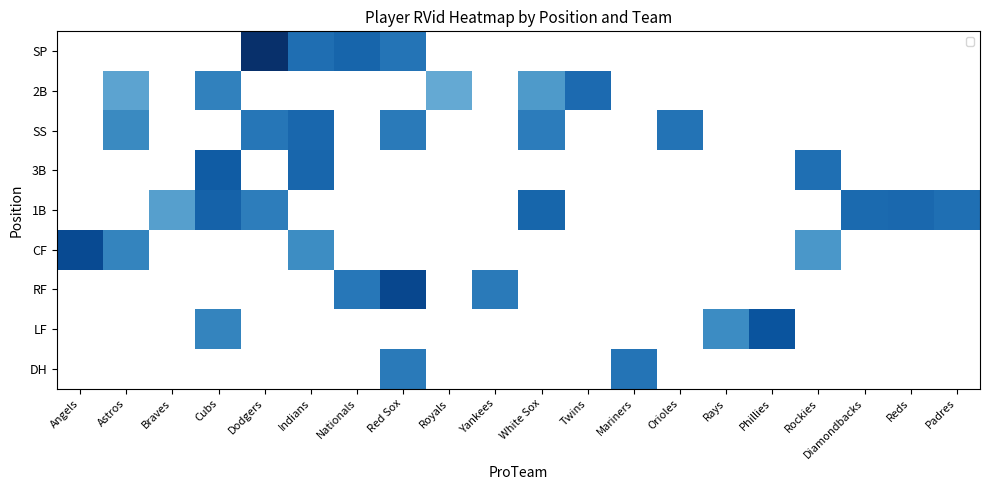

Rank the categories by SP value from highest to lowest.

Dodgers, Nationals, Indians, Red Sox, Angels, Astros, Braves, Cubs, Royals, Yankees, White Sox, Twins, Mariners, Orioles, Rays, Phillies, Rockies, Diamondbacks, Reds, Padres